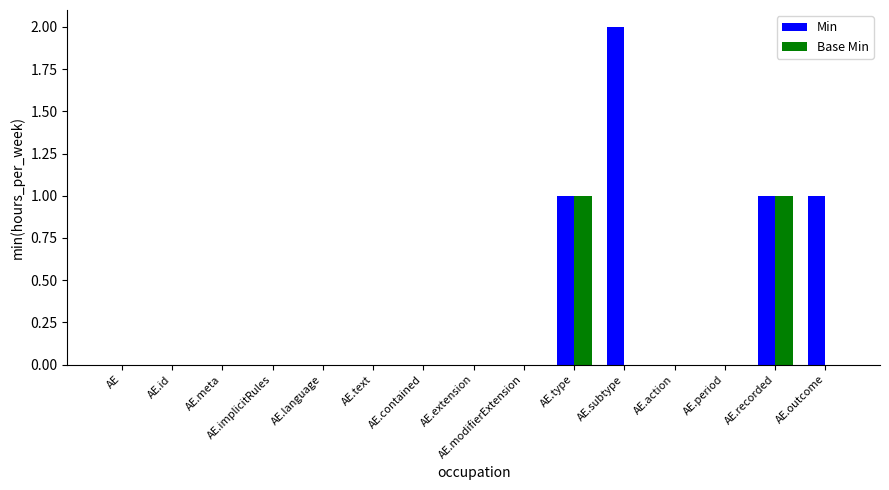

True or false: Min has a value of 0 at AE.id.

True